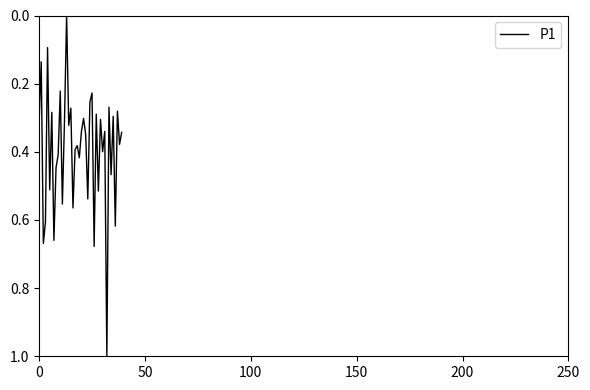

What is the difference between the maximum and minimum values?

1.0